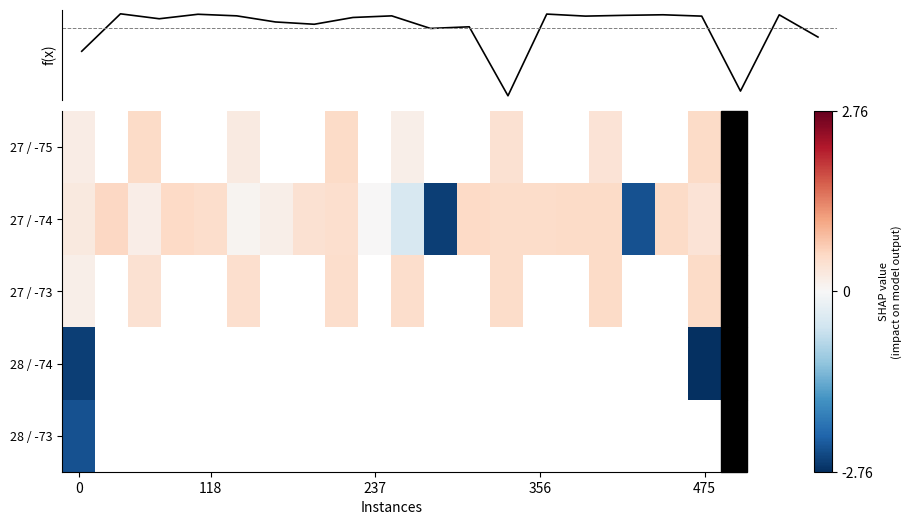

Which series has the widest spread of values?

f(x)